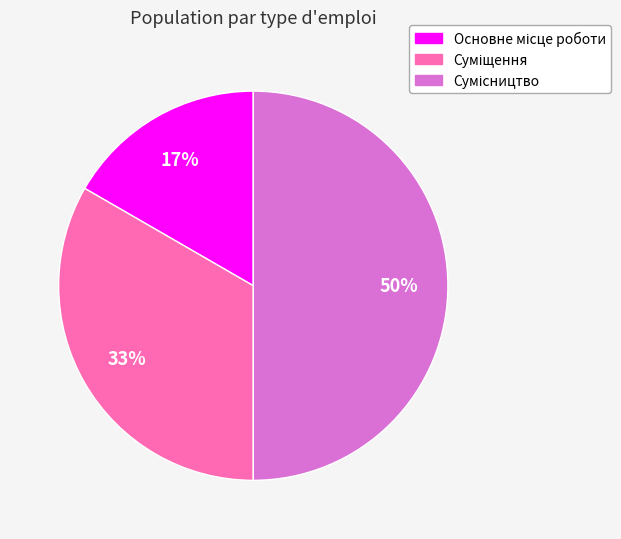

To the nearest percent, what is the average slice percentage?

33%